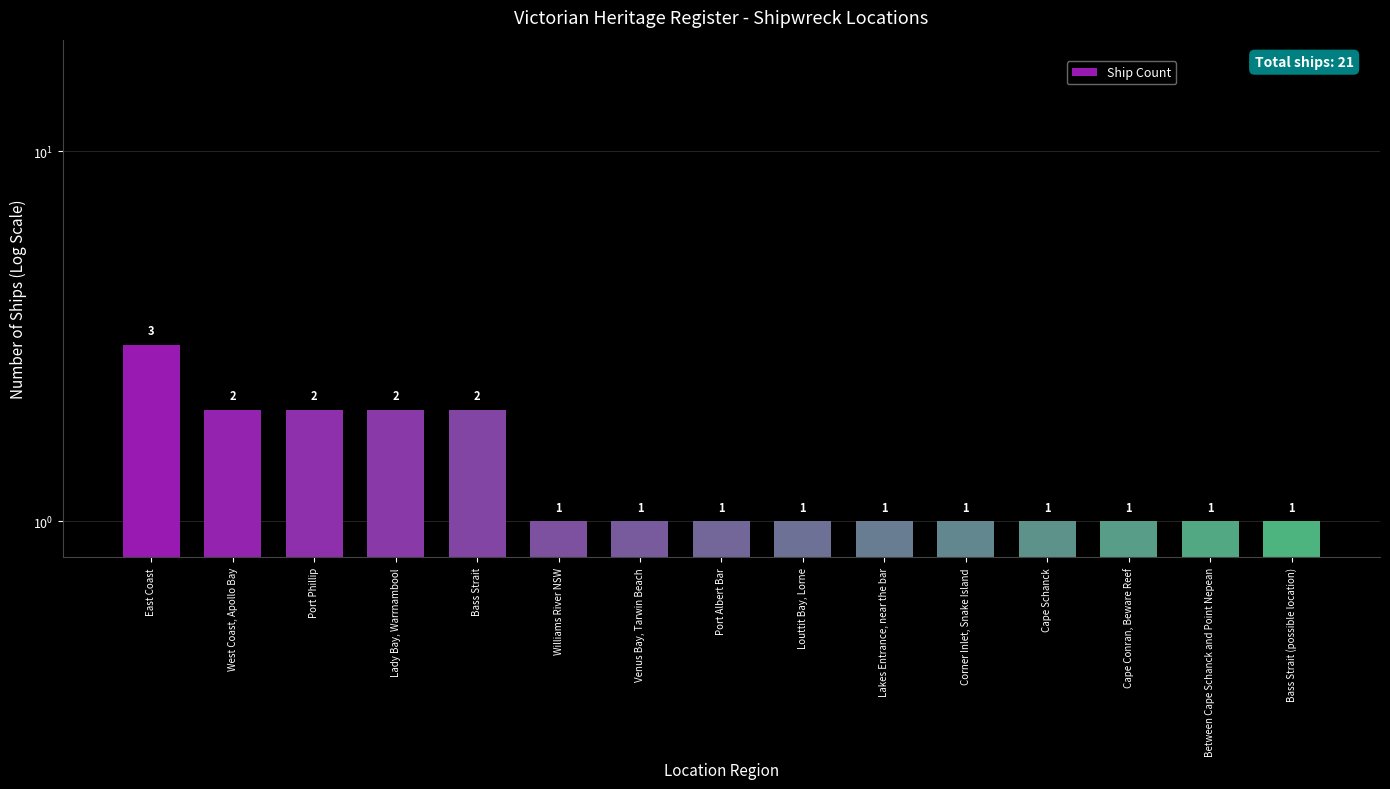

Which category has the highest value across all series?

East Coast